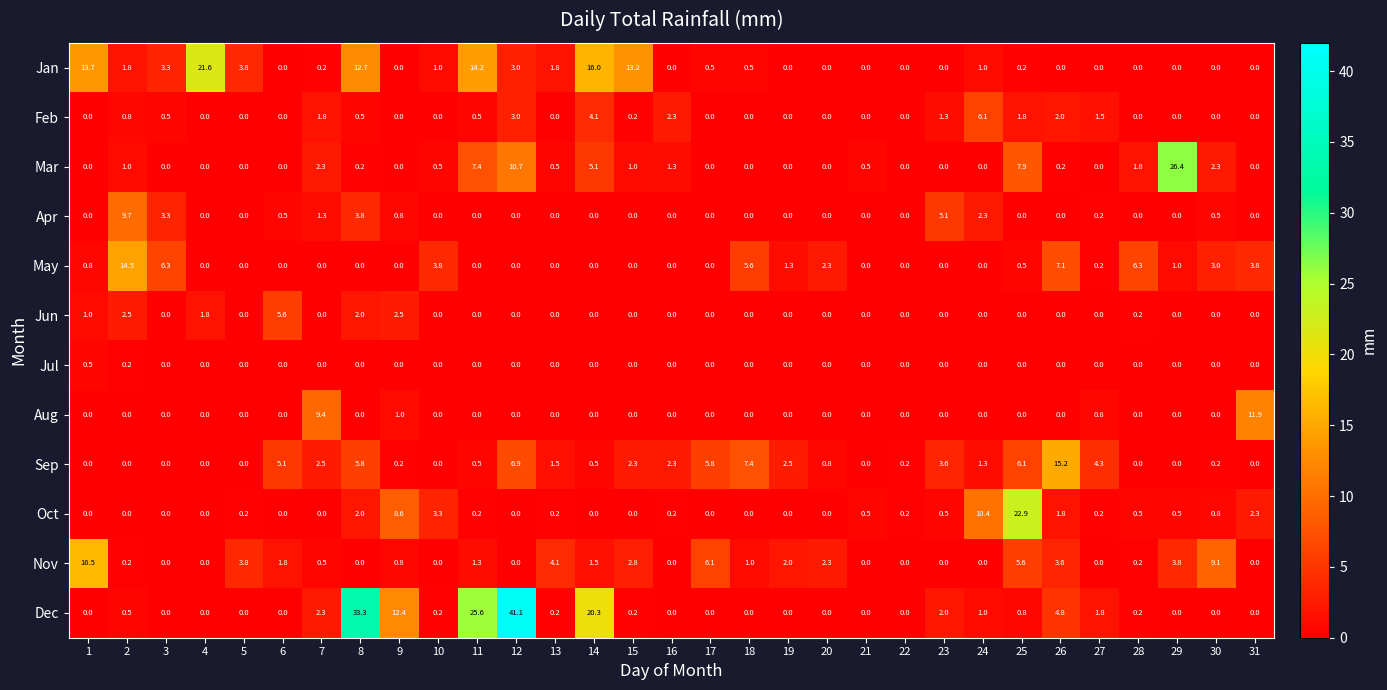

The Dec series shows 0.2 at 15. True or false?

True